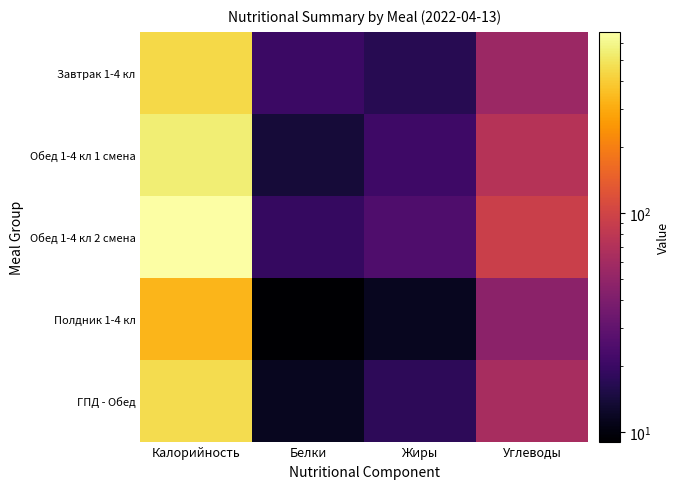

Reading right to left, transcribe all the data shown in this chart.

Завтрак 1-4 кл: Углеводы=55.1	Жиры=16.6	Белки=20.0	Калорийность=449.4
Обед 1-4 кл 1 смена: Углеводы=73.5	Жиры=20.8	Белки=14.0	Калорийность=542.8
Обед 1-4 кл 2 смена: Углеводы=92.5	Жиры=24.6	Белки=19.1	Калорийность=673.8
Полдник 1-4 кл: Углеводы=46.3	Жиры=11.6	Белки=9.0	Калорийность=329.7
ГПД - Обед: Углеводы=63.6	Жиры=17.5	Белки=11.6	Калорийность=463.1